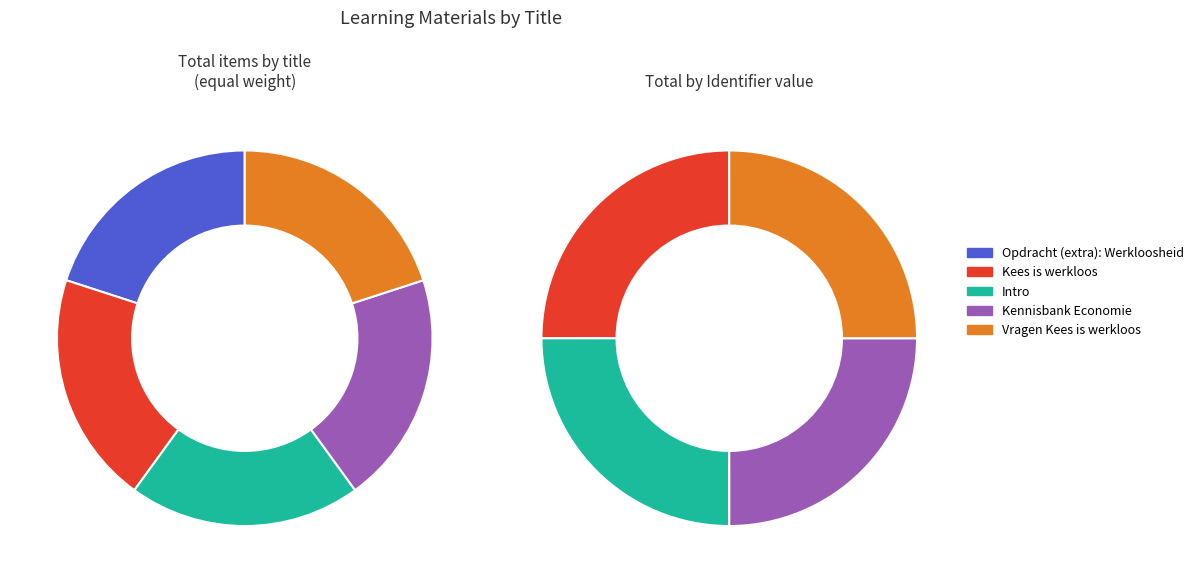

Is Kees is werkloos the majority of the pie?

No